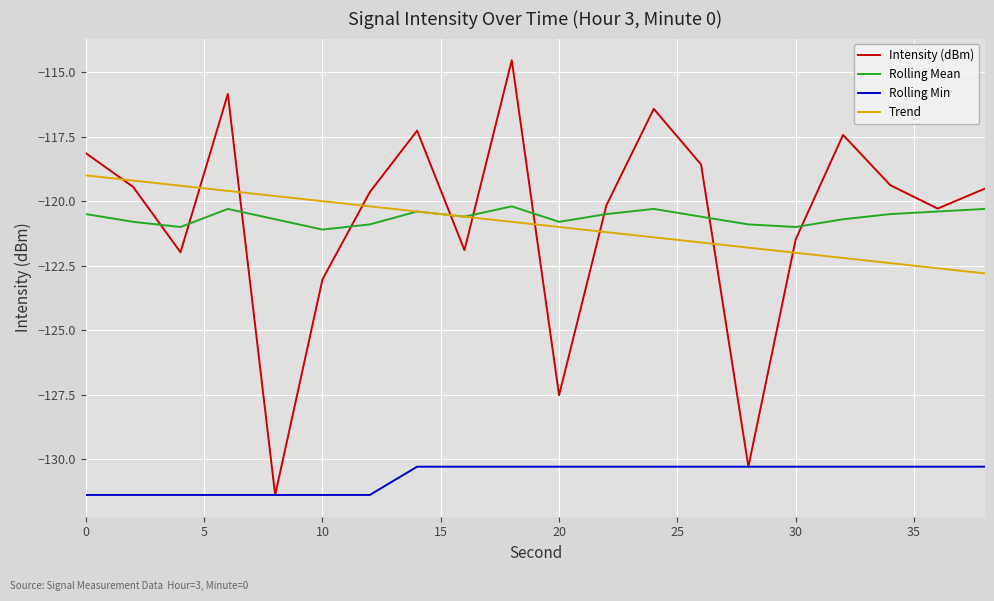

True or false: Rolling Min and Rolling Mean cross at least once.

False